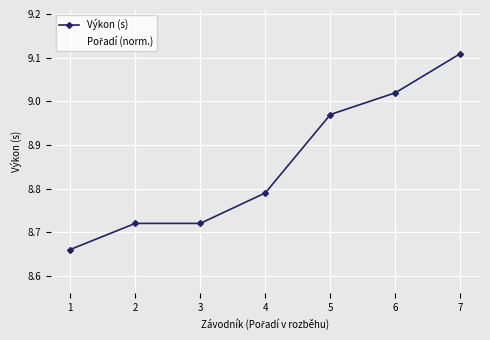

What is the sum of the values at 7 and 5?

18.1